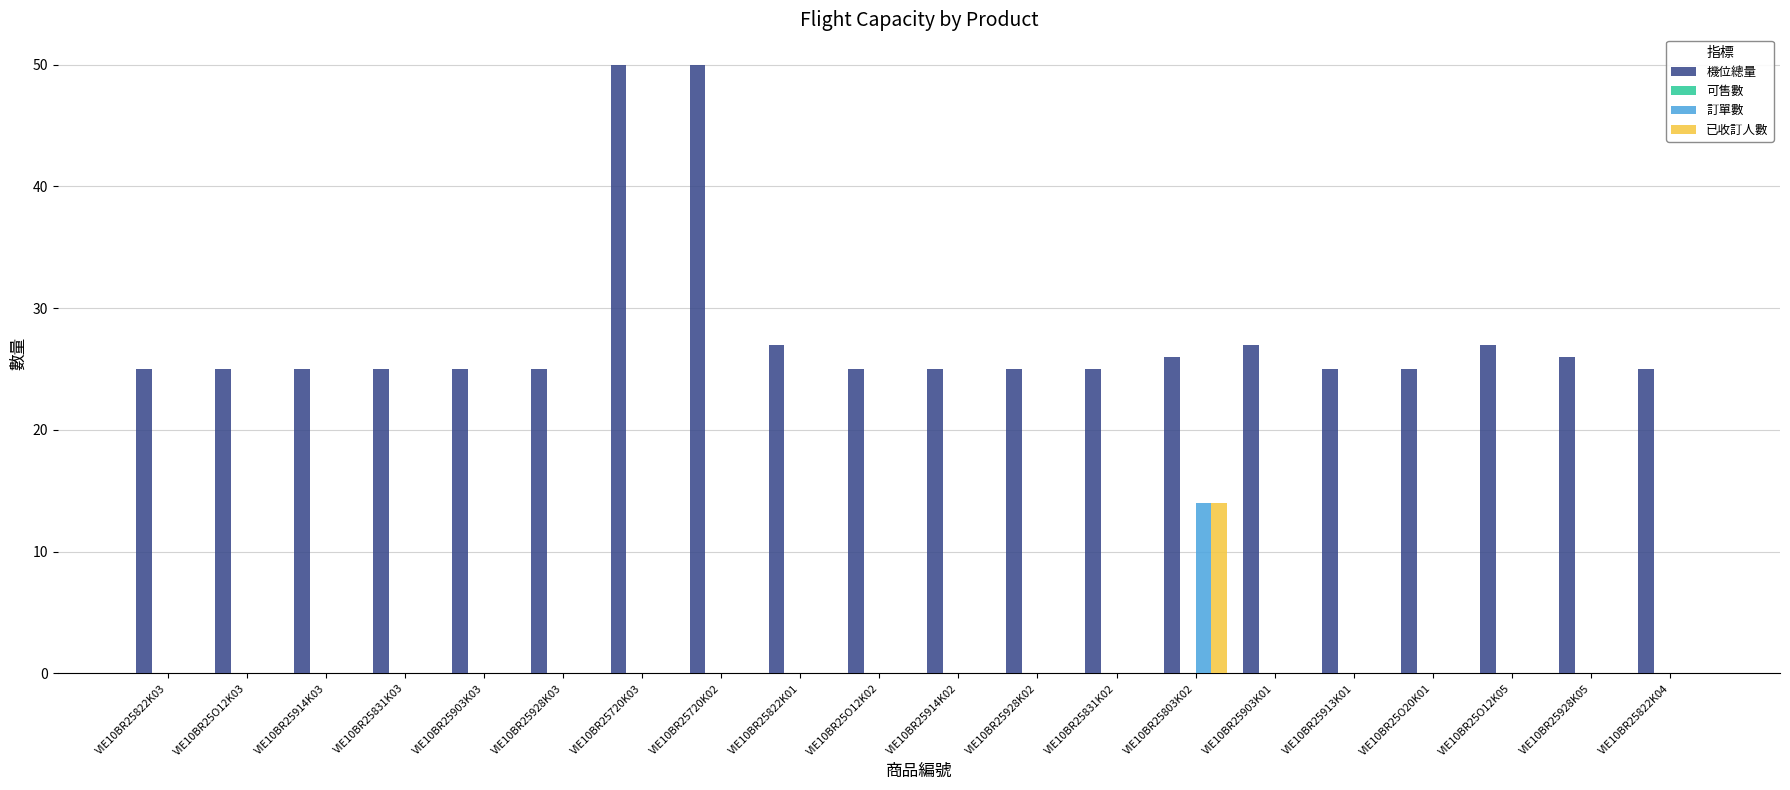

At which label does 訂單數 reach its peak?

VIE10BR25803K02